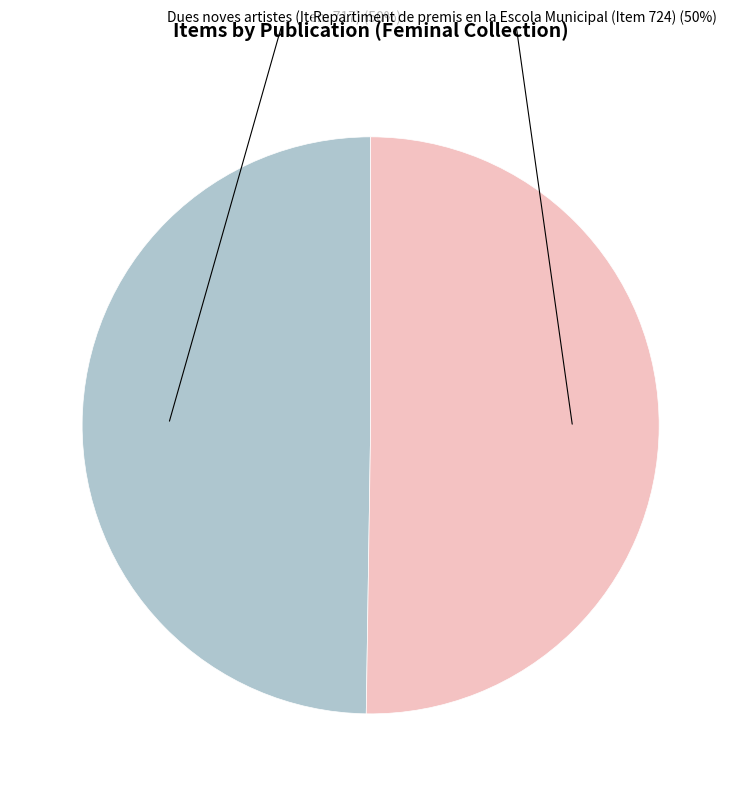

To the nearest percent, what is the average slice percentage?

50%